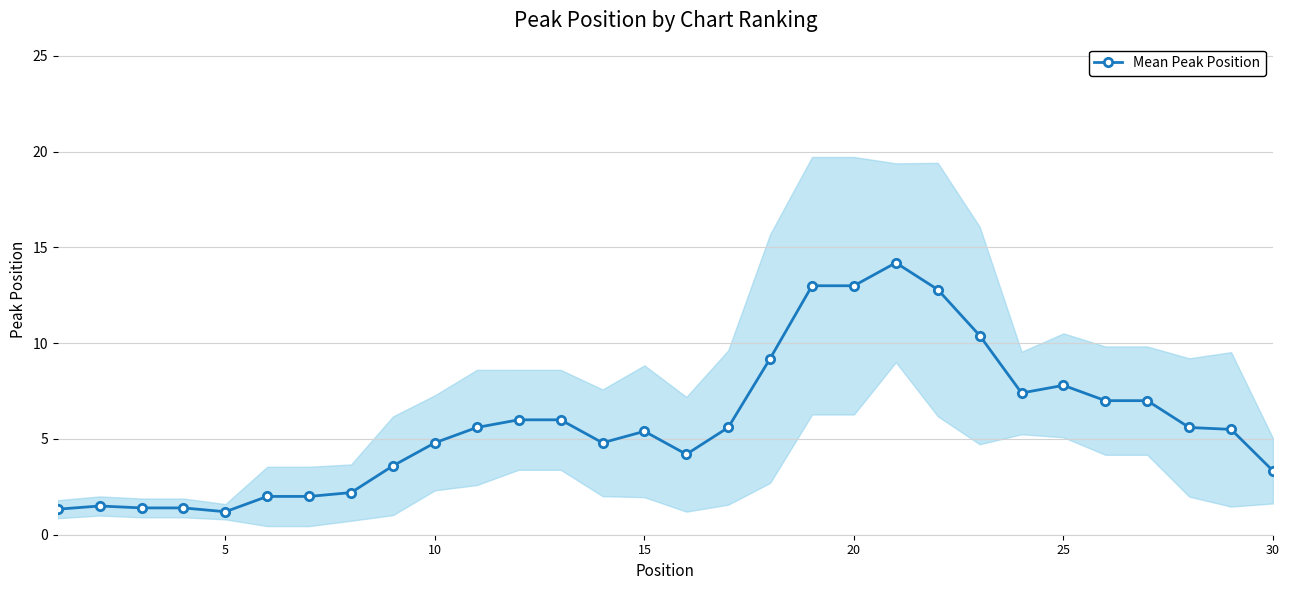

What is the minimum value for Mean Peak Position?

1.2